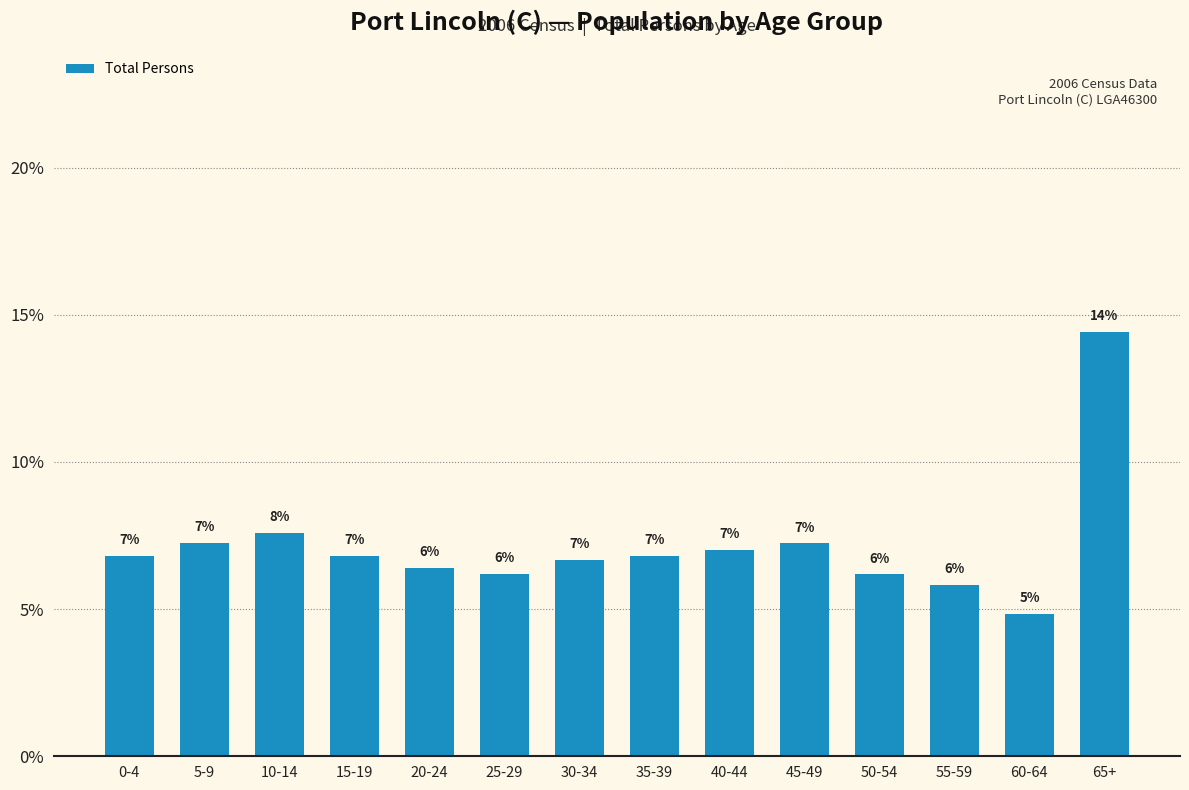

What is the difference between the values at 30-34 and 50-54?

0.5